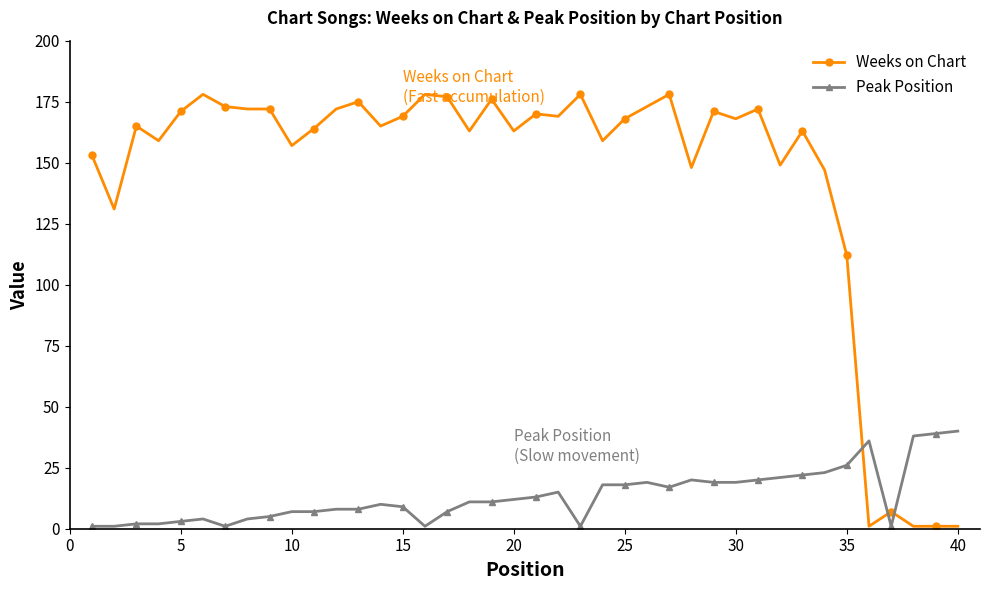

True or false: Weeks on Chart has more than 2 interior local peaks.

True